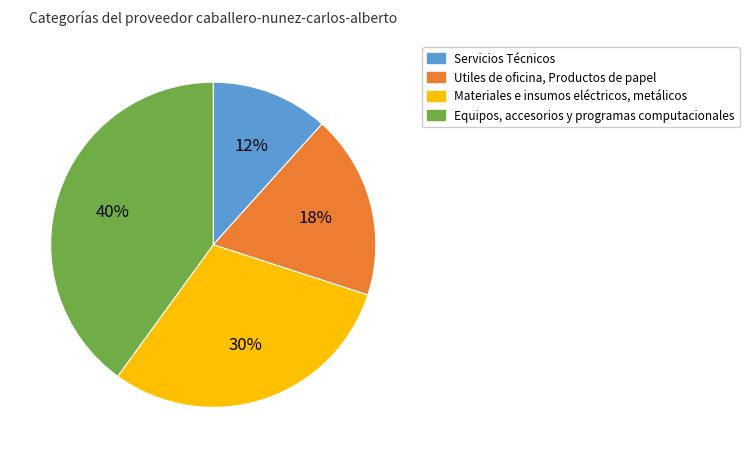

Rank the categories by value from highest to lowest.

Equipos, accesorios y programas computacionales, Materiales e insumos eléctricos, metálicos, Utiles de oficina, Productos de papel, Servicios Técnicos